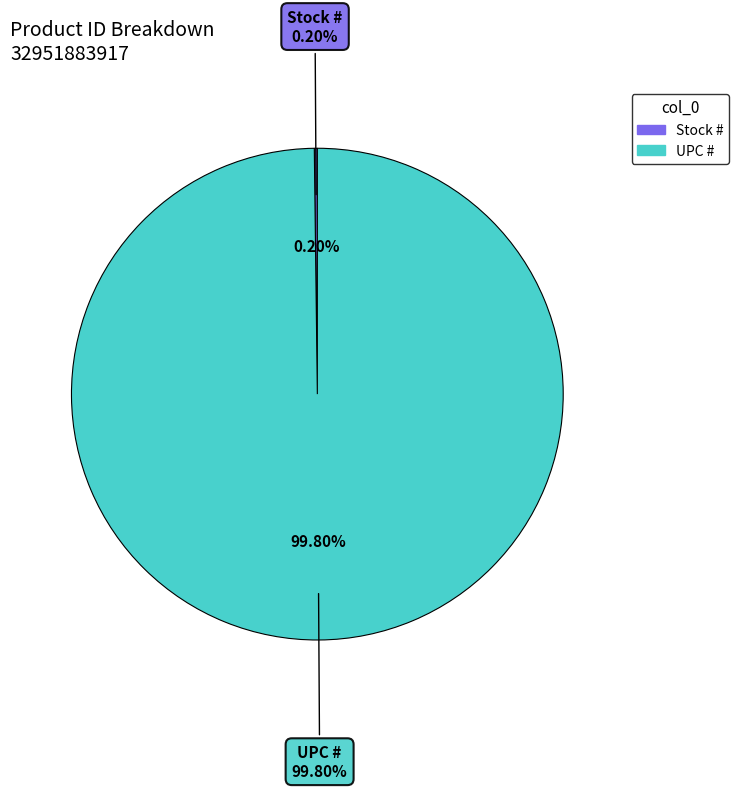

Rank the categories by value from highest to lowest.

UPC #, Stock #